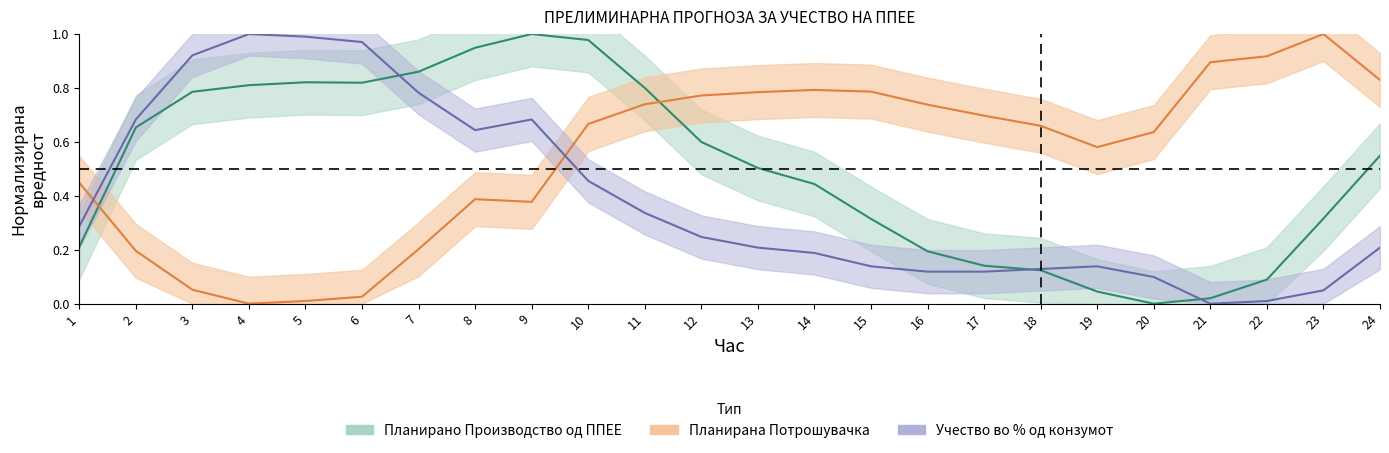

Which series changed the most between 11 and 23?

Планирано Производство од ППЕЕ